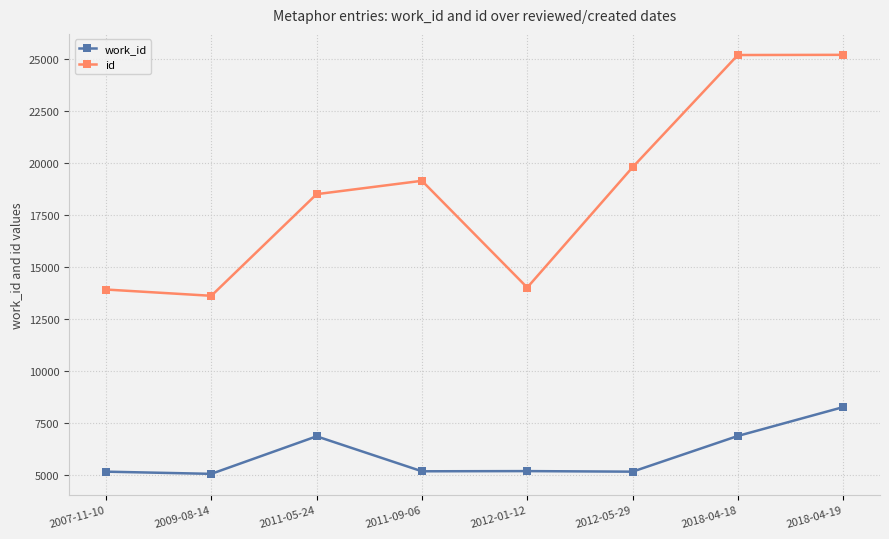

The value of id at 2009-08-14 is 13617. True or false?

True